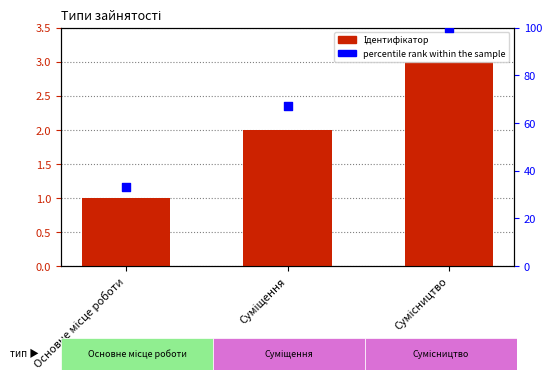

At which category is the sum across all series the highest?

Сумісництво